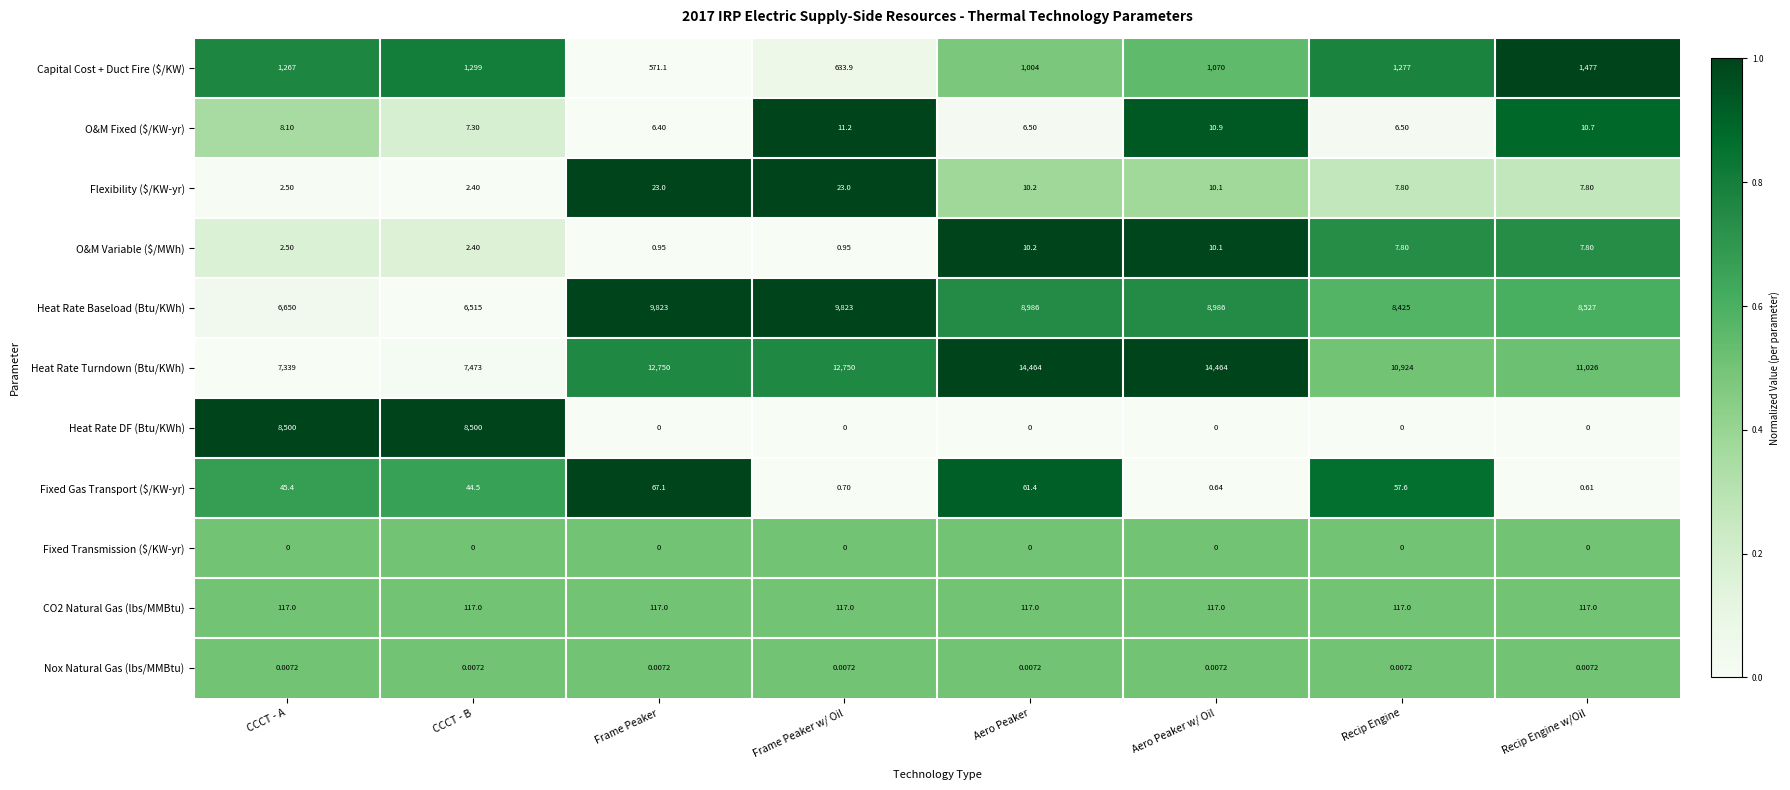

What is the difference between the highest and lowest values at Aero Peaker w/ Oil?

14464.0